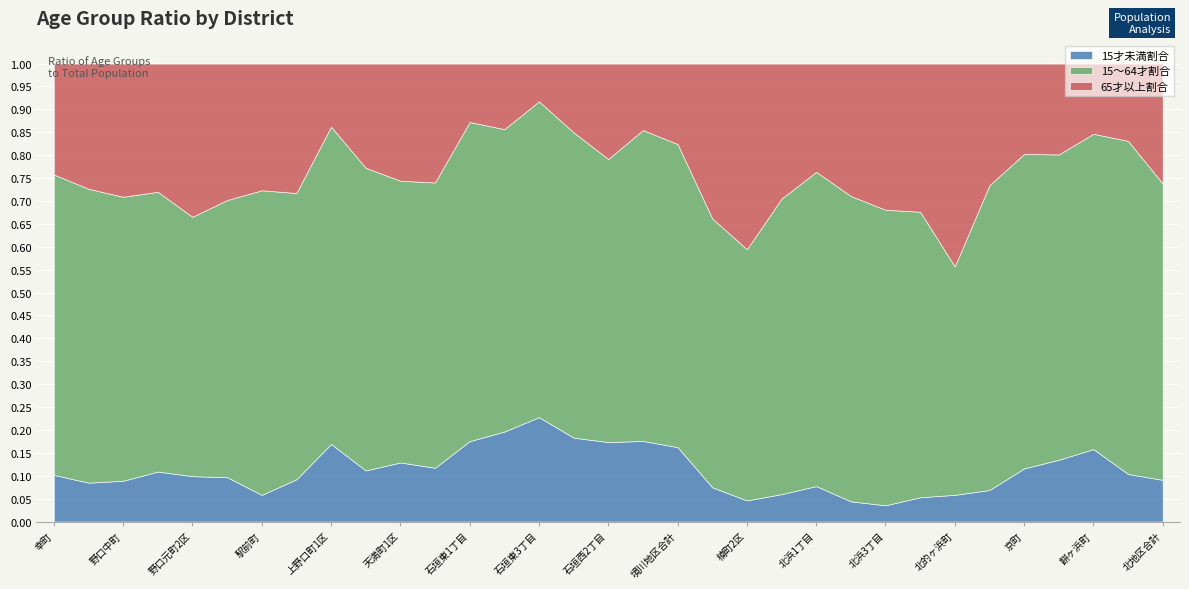

Between 石垣西2丁目 and 石垣東3丁目, which is larger?

石垣東3丁目